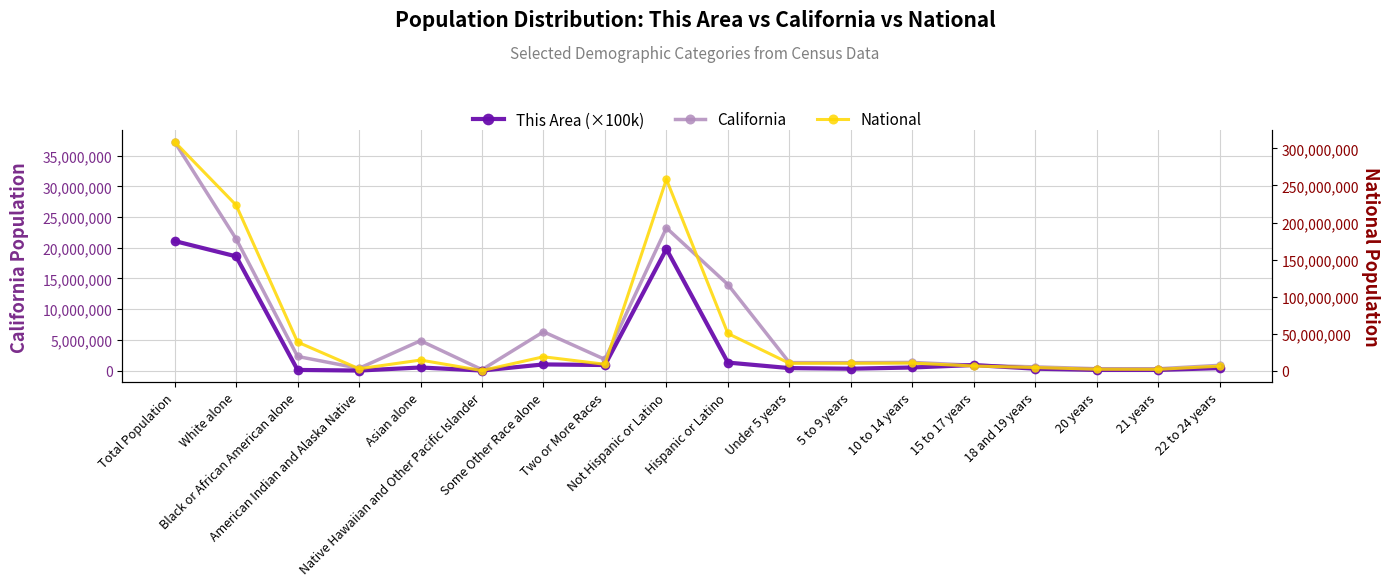

Between Total Population and Two or More Races, which is larger?

Total Population